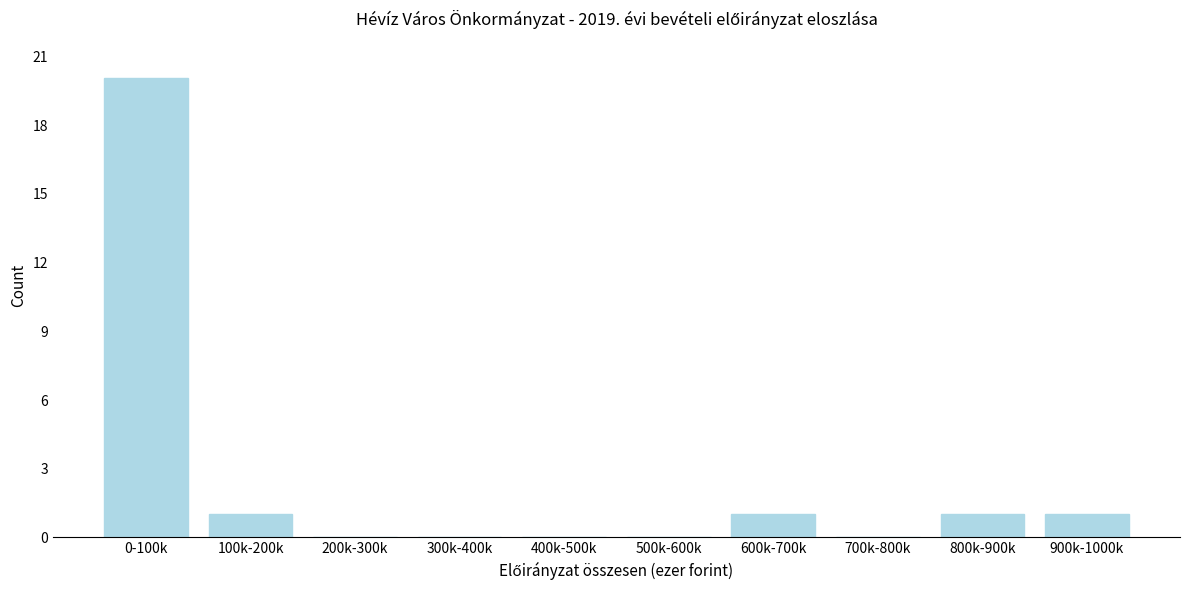

Reading left to right, list all the values displayed in this chart.

0-100k=20	100k-200k=1	200k-300k=0	300k-400k=0	400k-500k=0	500k-600k=0	600k-700k=1	700k-800k=0	800k-900k=1	900k-1000k=1